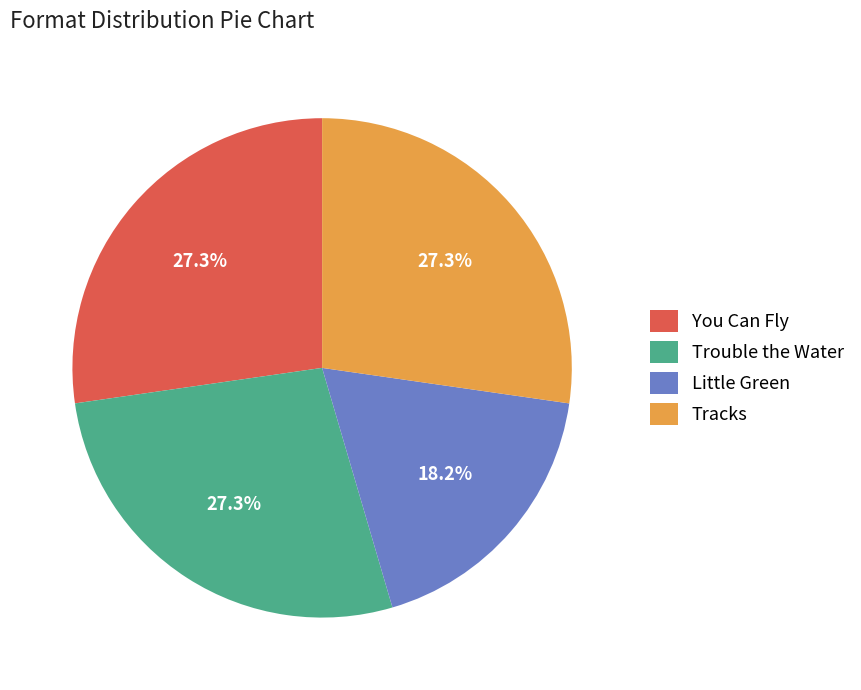

Approximately how many times larger is the value at Tracks compared to Little Green?

1.5